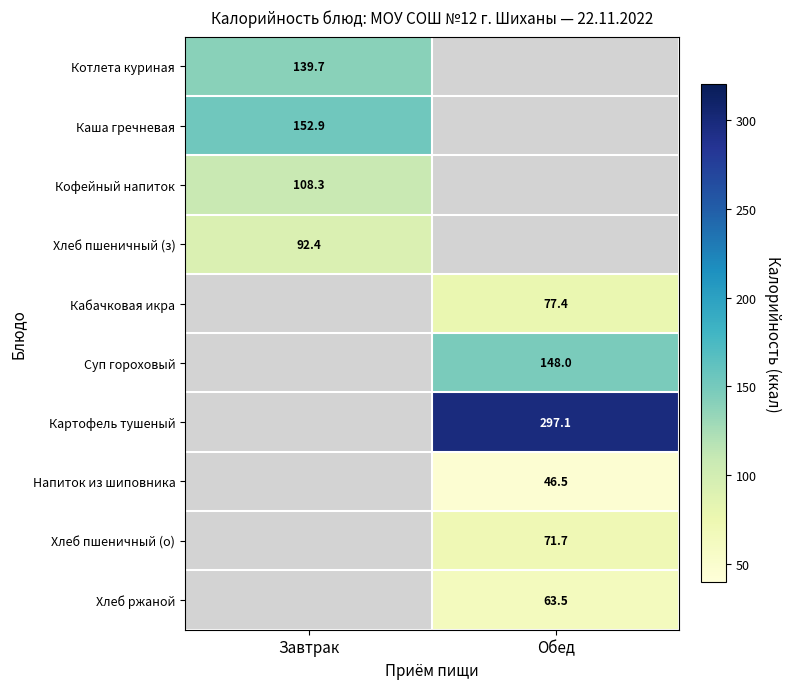

True or false: Хлеб пшеничный (о) has a value of 46.4 at Обед.

False